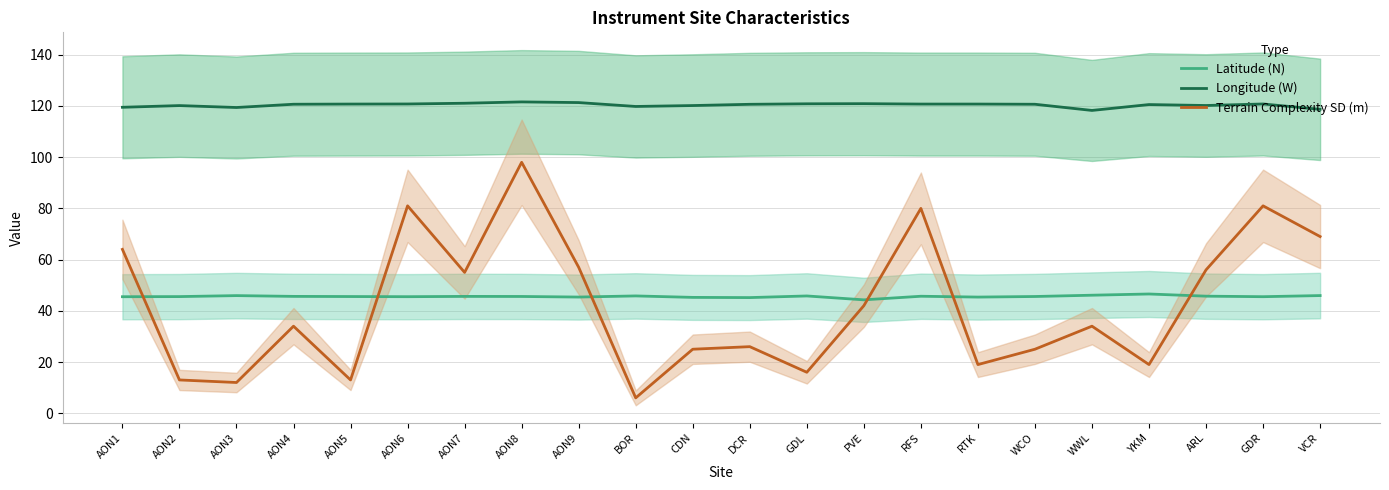

Does the chart have visible grid lines?

Yes